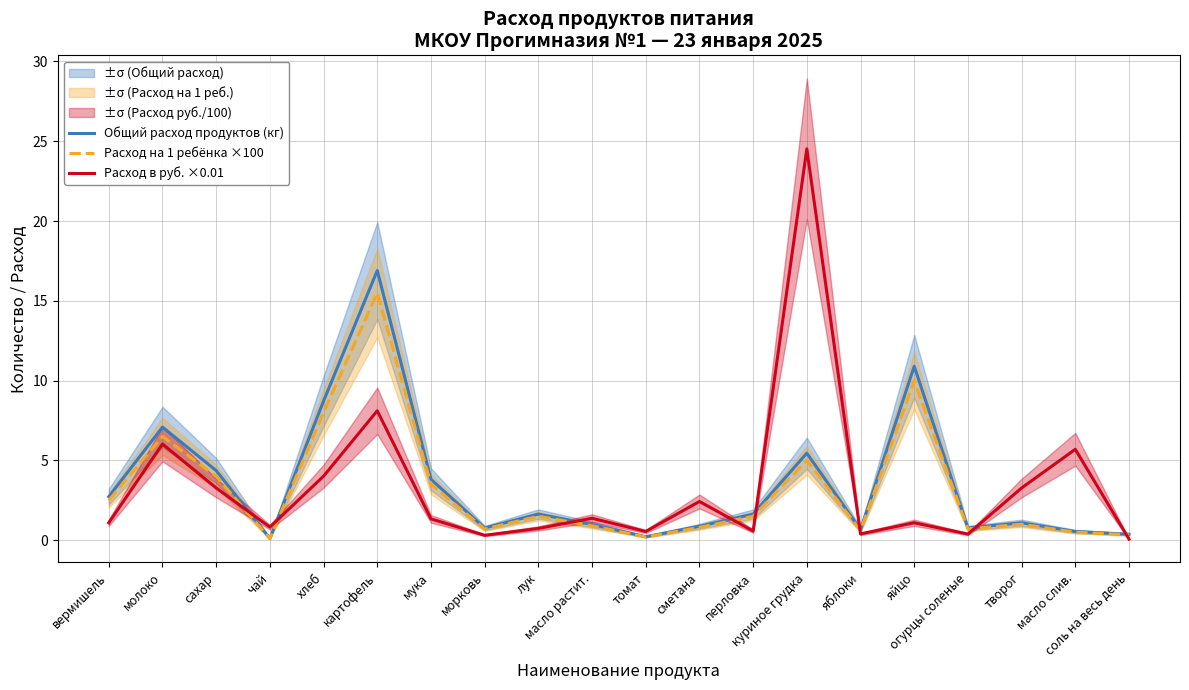

At which label does Общий расход продуктов (кг) first exceed 1?

вермишель